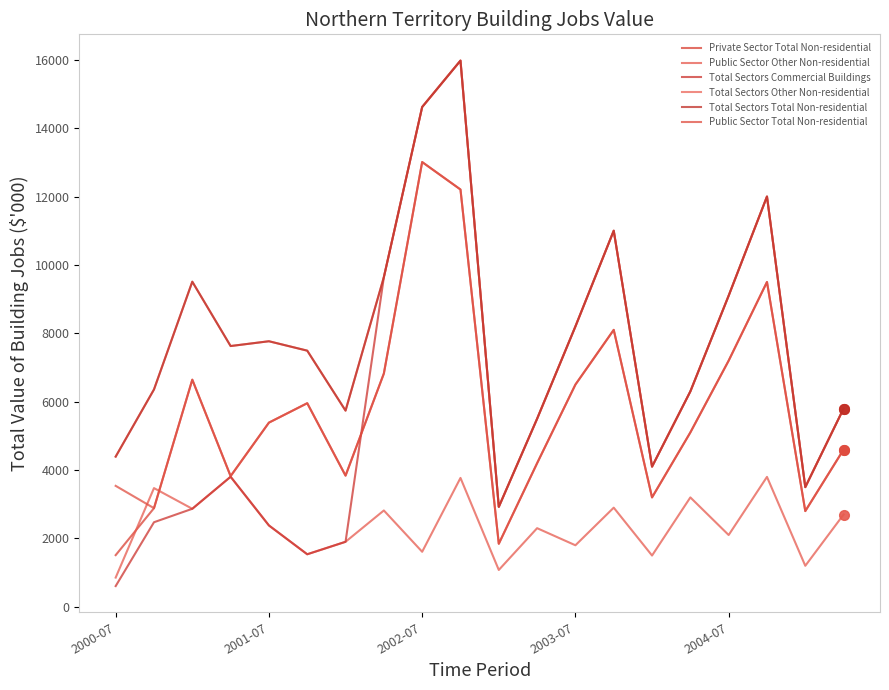

Does the chart display data point markers on the line(s)?

No